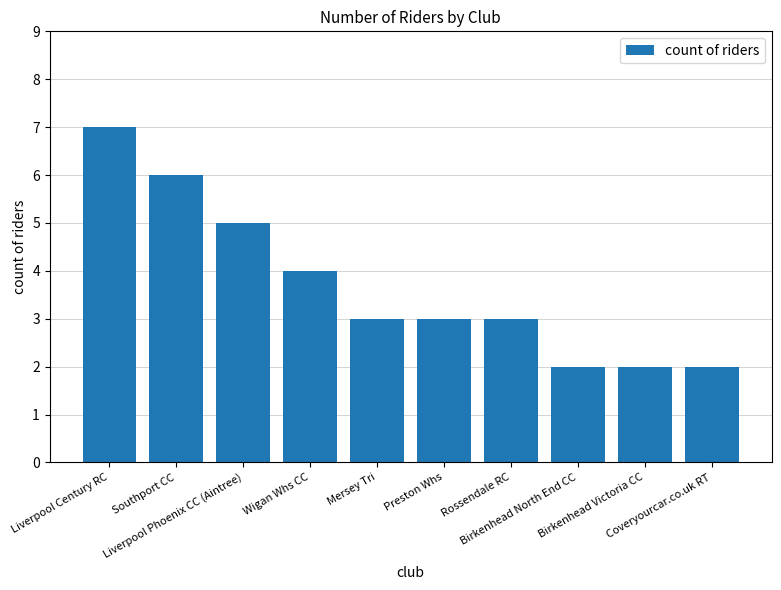

True or false: the data shows 2 at Coveryourcar.co.uk RT.

True